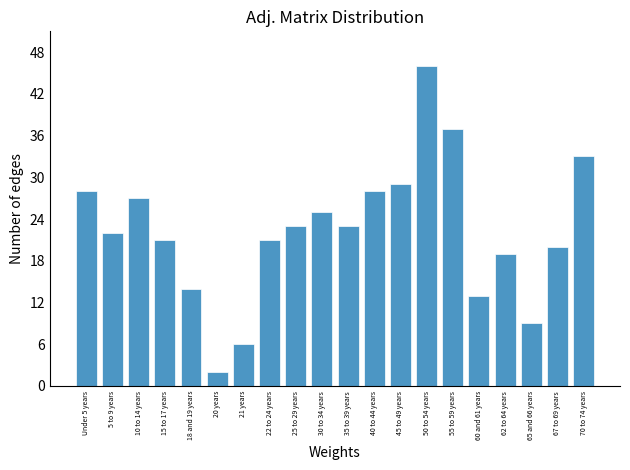

Reading left to right, what are all the values shown in this chart?

28	22	27	21	14	2	6	21	23	25	23	28	29	46	37	13	19	9	20	33